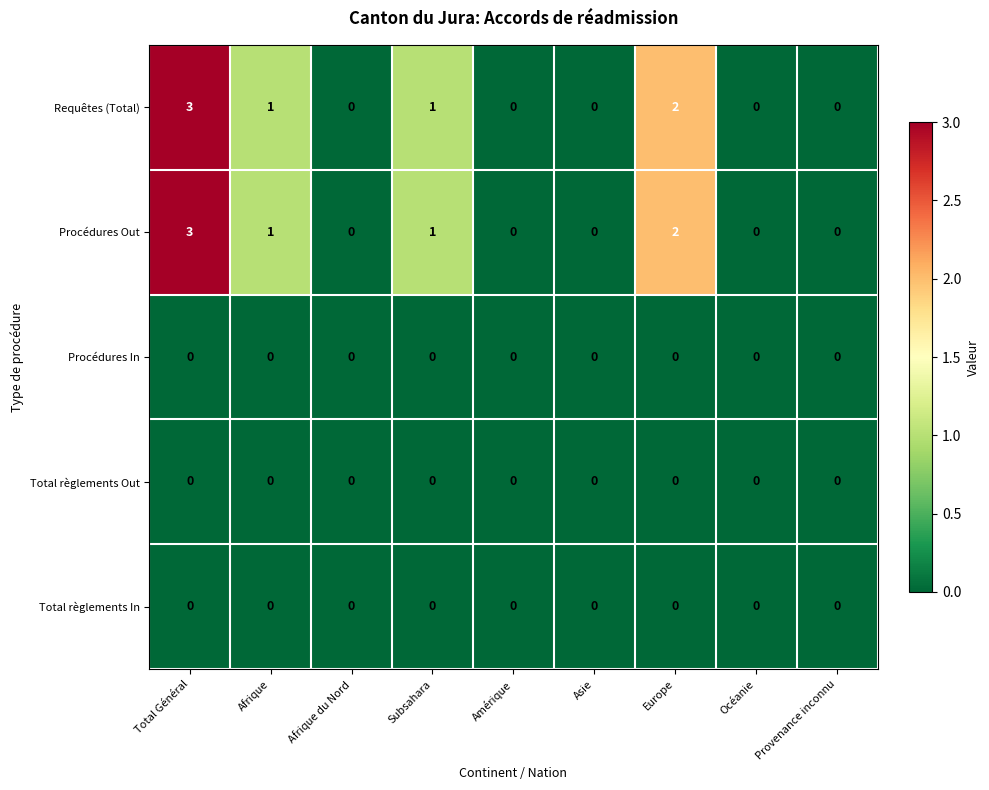

Count the number of categories in the chart.

9